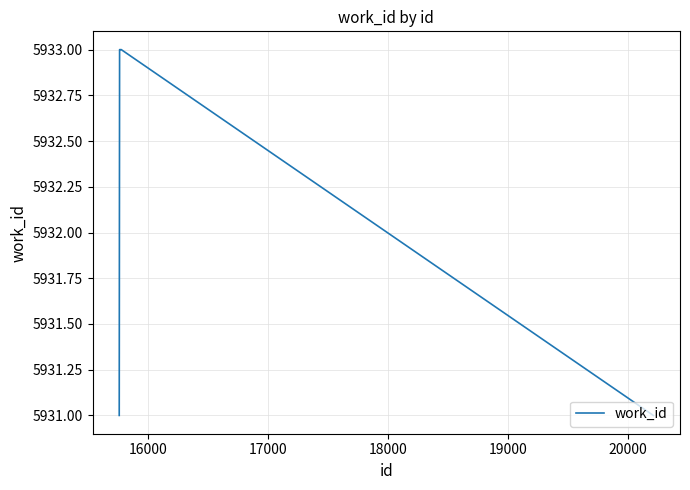

What is the greatest value displayed?

5933